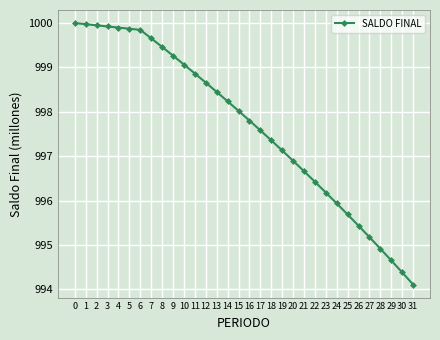

What is the average value?

997.7